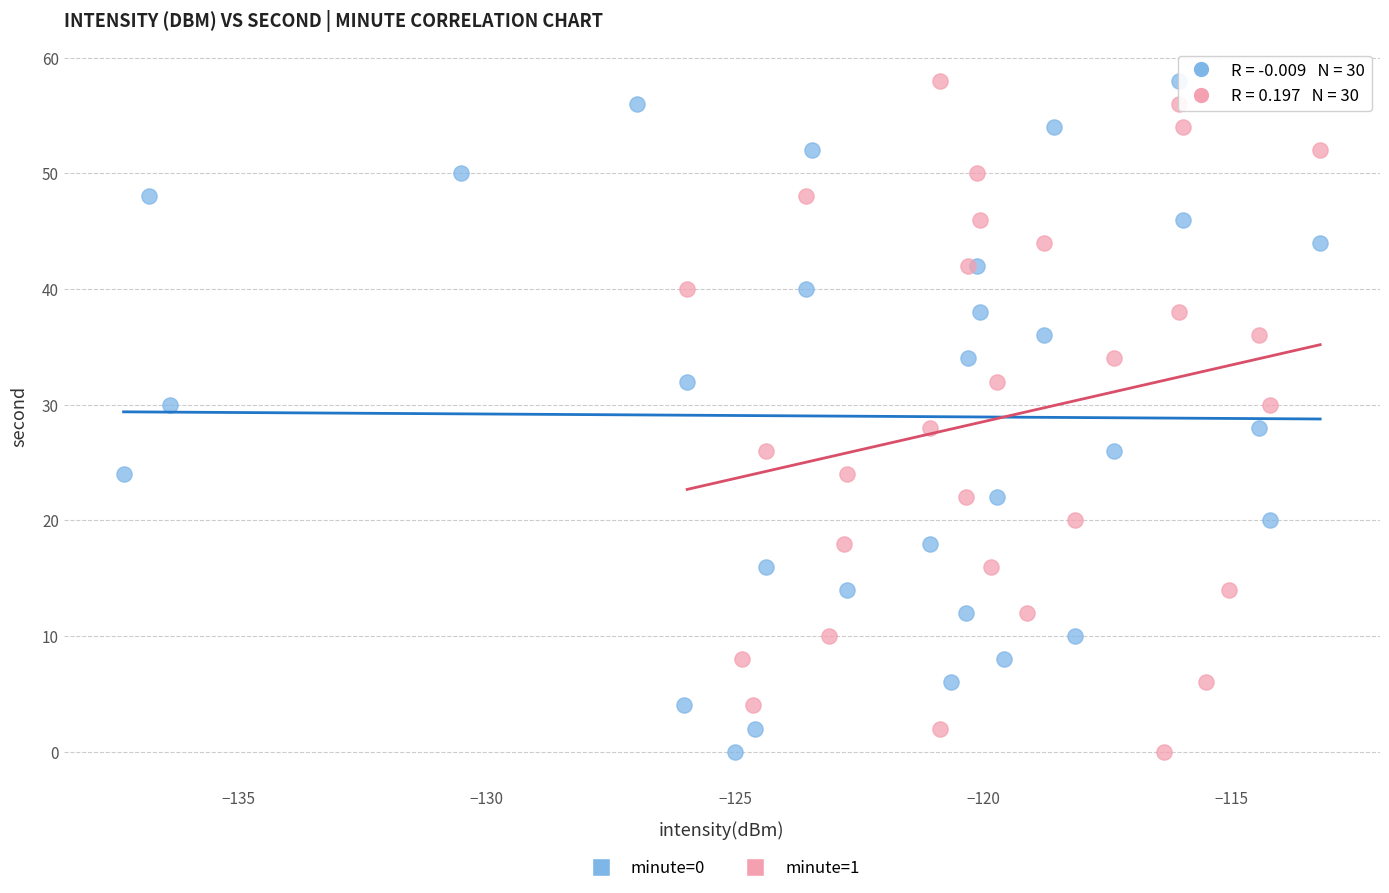

What are all the series names shown in the legend?

minute=0, minute=1